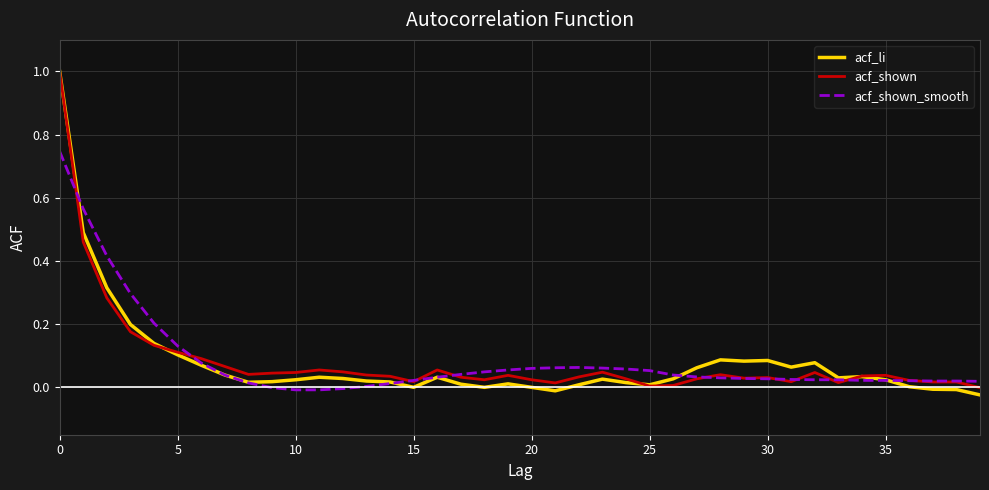

What is the greatest value displayed?

1.0